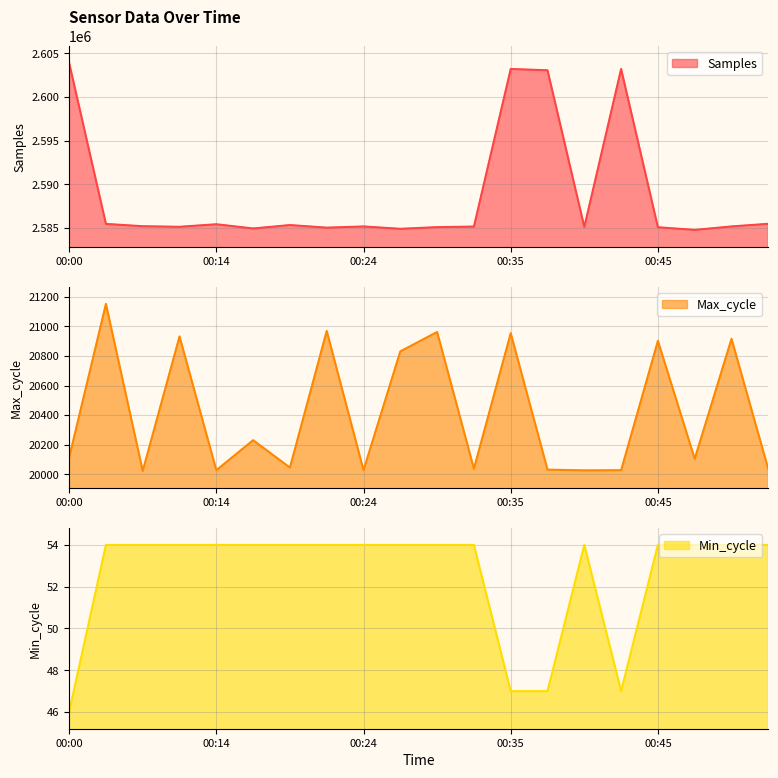

Is the value of Min_cycle at 00:40 greater than the value of Samples at 00:14?

No